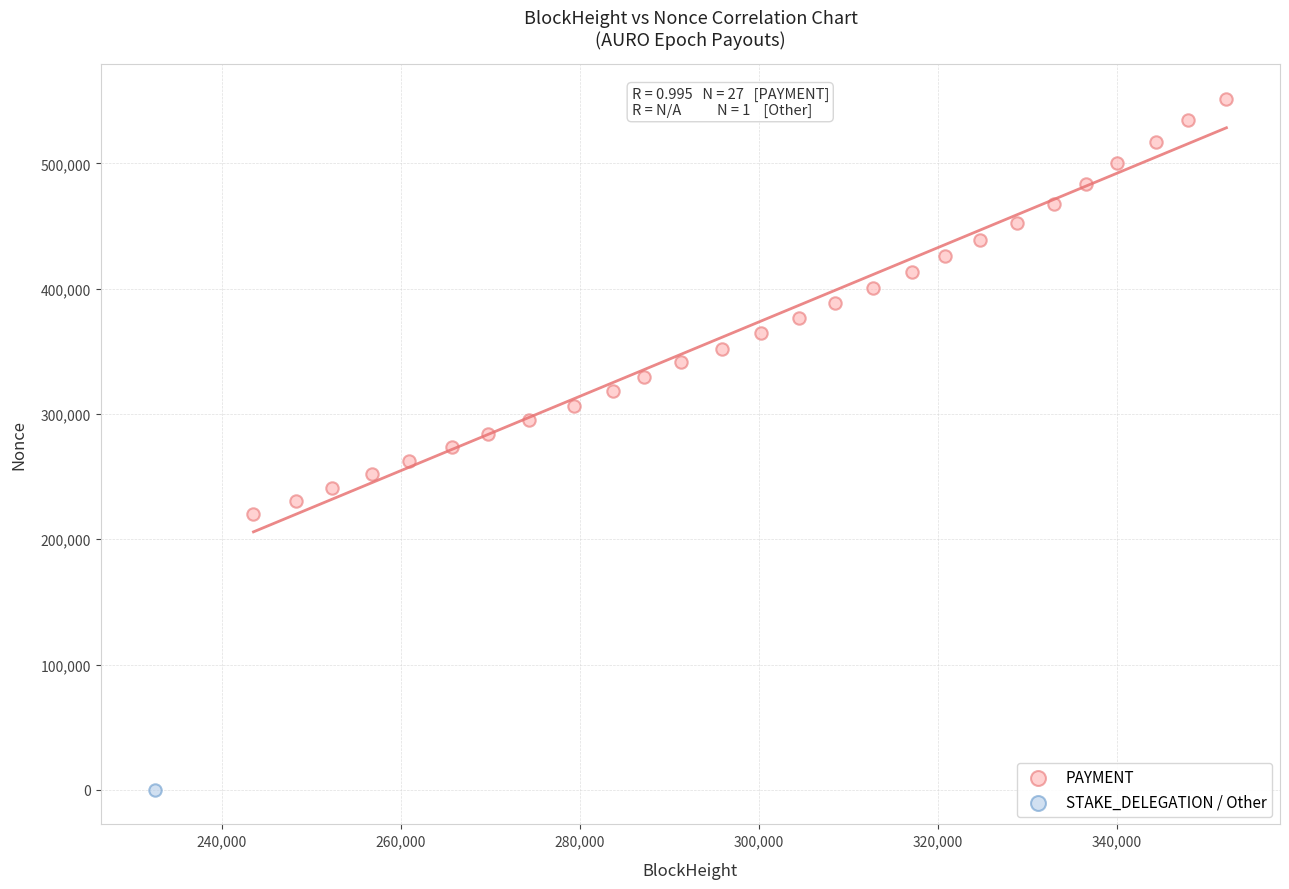

What are all the series names shown in the legend?

PAYMENT, STAKE_DELEGATION / Other